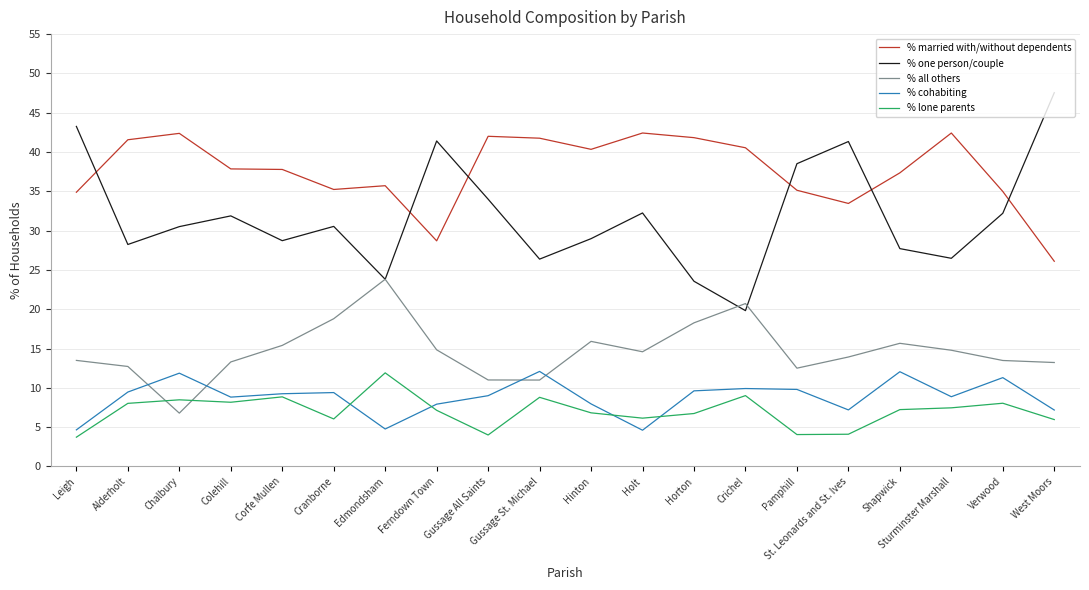

True or false: % married with/without dependents has a value of 26.1 at West Moors.

True